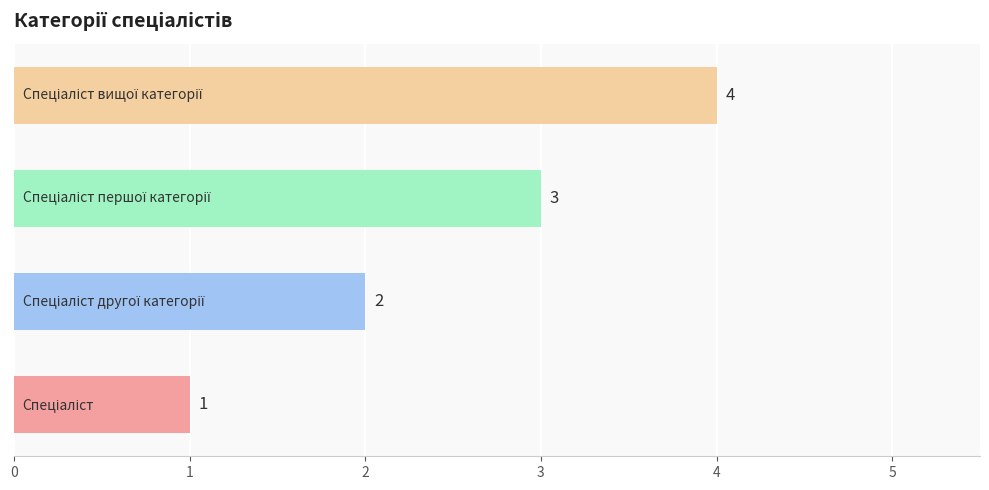

How many values are between 2 and 4?

3